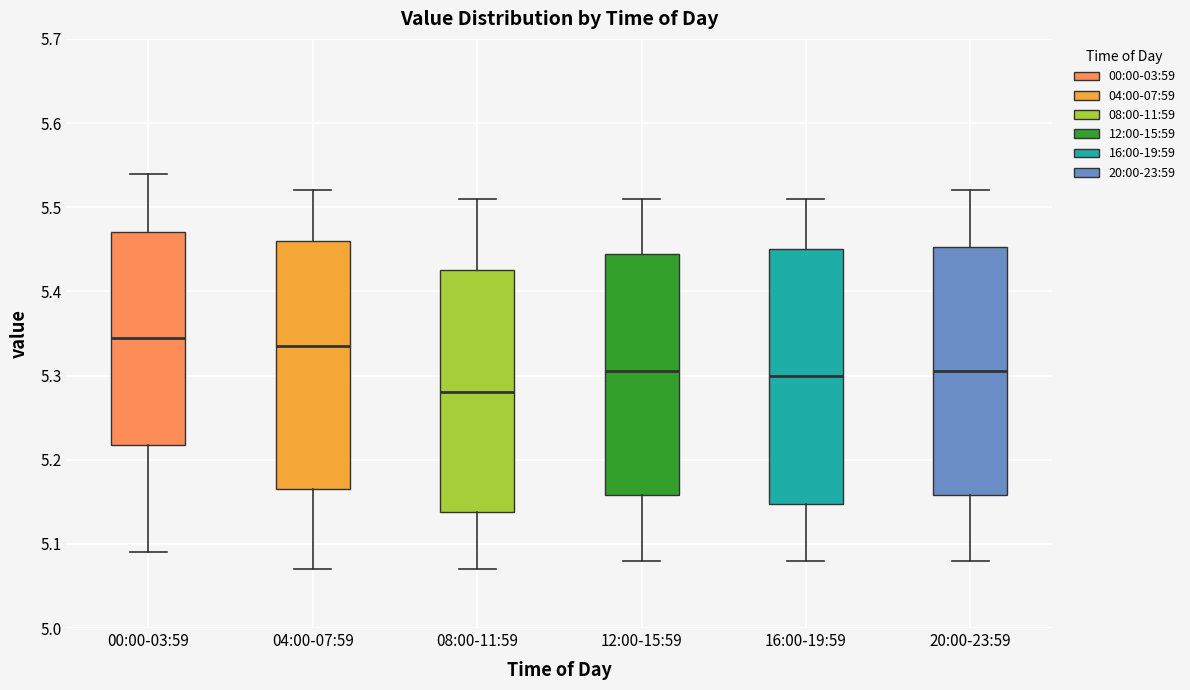

Where does the lower whisker of the box for 00:00-03:59 end on the y-axis? The values are not printed on the chart, so give them approximately, as read against the axis.

5.09